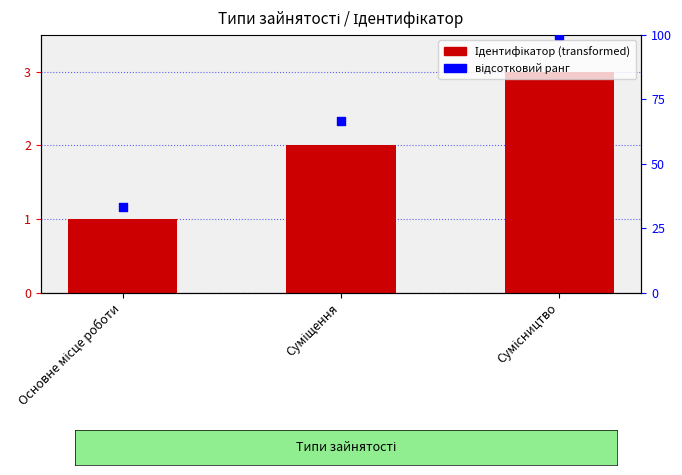

At how many categories does at least one series exceed 61?

2